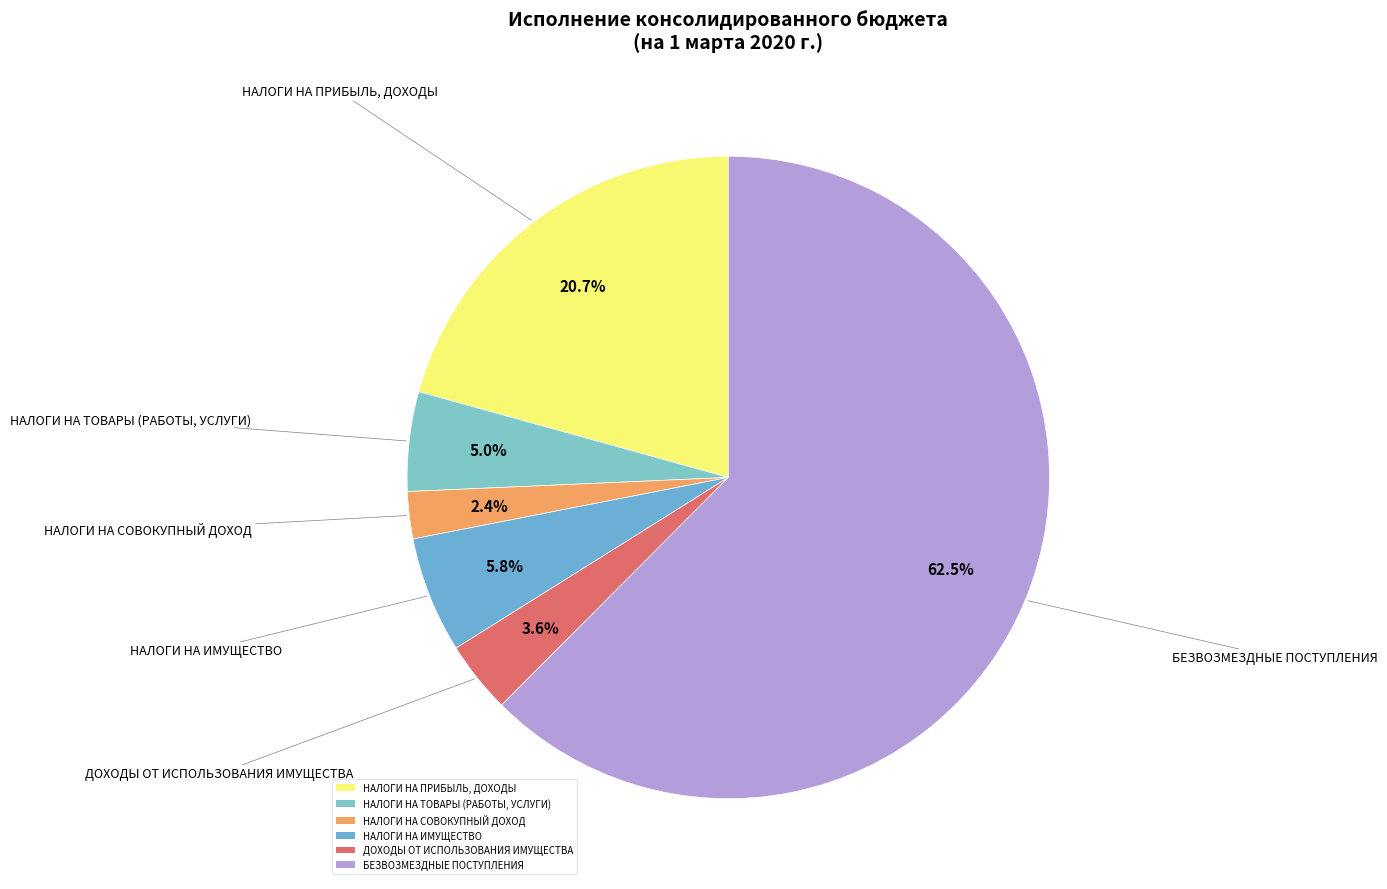

How many segments does this pie chart have?

6